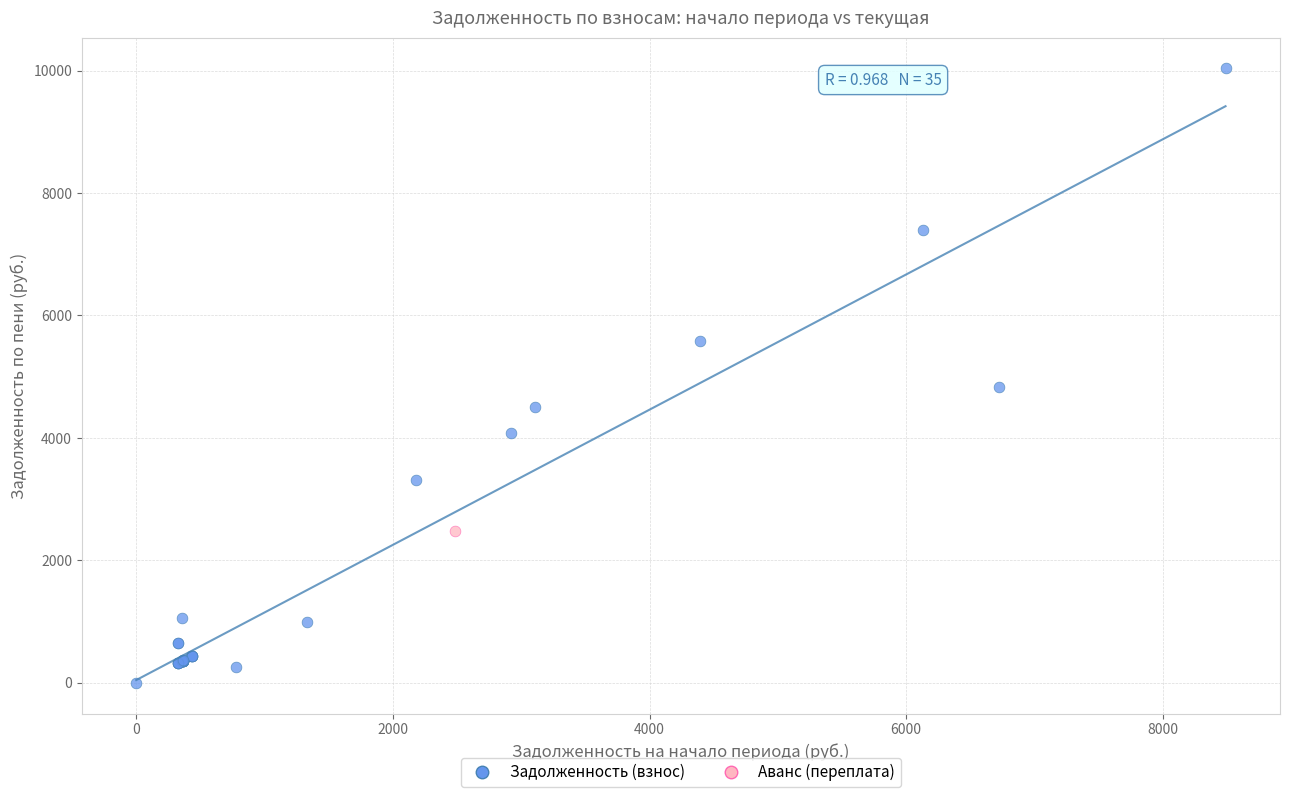

What are all the series names shown in the legend?

Задолженность (взнос), Аванс (переплата)